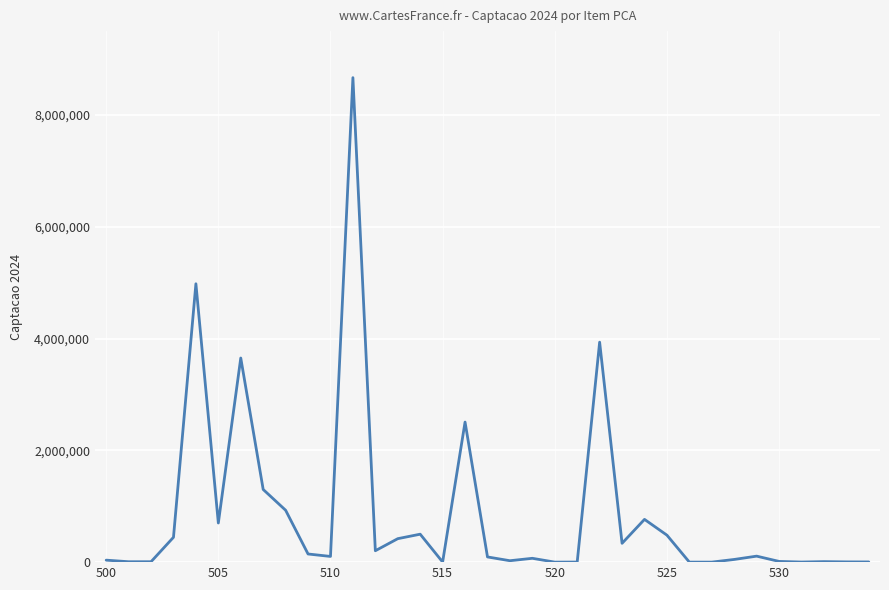

What is the difference between the maximum and minimum values?

8667116.0